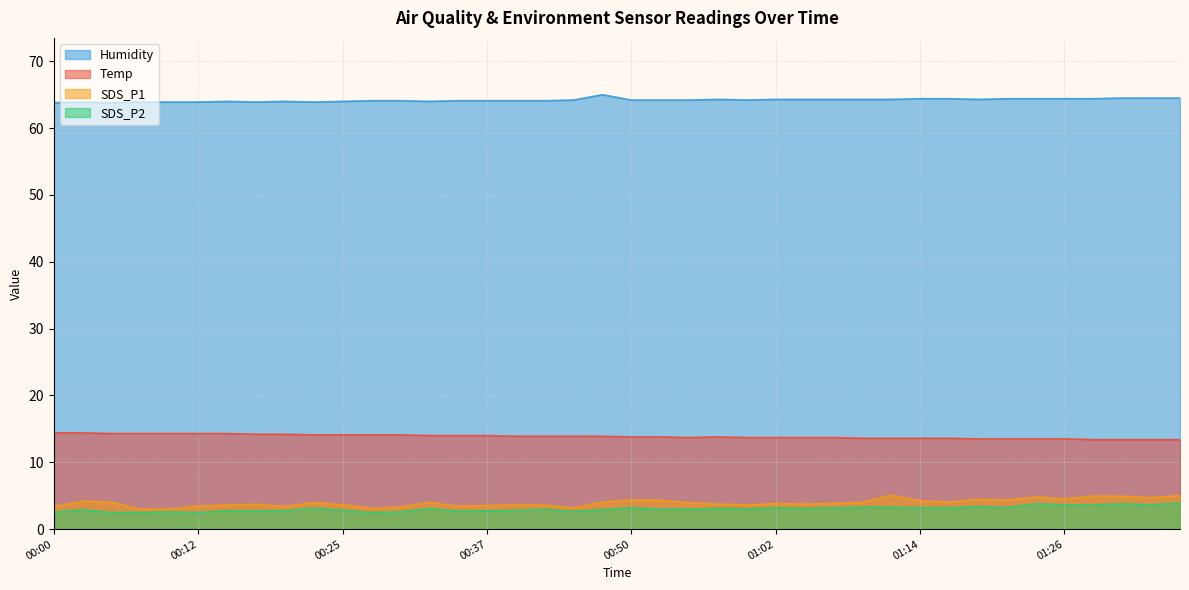

What is the average value of the SDS_P1 series?

3.9